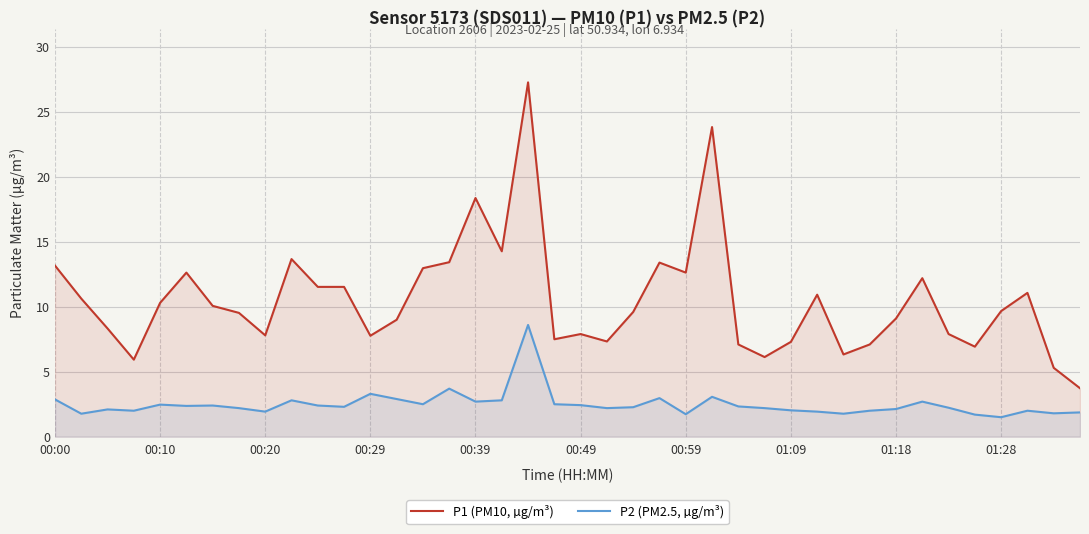

Reading right to left, list all the values displayed in this chart.

P1 (PM10, µg/m³): 3.7	5.3	11.1	9.7	6.9	7.9	12.2	9.1	7.1	6.3	10.9	7.3	6.1	7.1	23.8	12.6	13.4	9.6	7.3	7.9	7.5	27.3	14.3	18.4	13.4	13.0	9.0	7.8	11.5	11.5	13.7	7.8	9.5	10.1	12.6	10.3	5.9	8.3	10.6	13.2
P2 (PM2.5, µg/m³): 1.9	1.8	2.0	1.5	1.7	2.2	2.7	2.1	2.0	1.8	1.9	2.0	2.2	2.3	3.1	1.7	3.0	2.3	2.2	2.4	2.5	8.6	2.8	2.7	3.7	2.5	2.9	3.3	2.3	2.4	2.8	1.9	2.2	2.4	2.4	2.5	2.0	2.1	1.8	2.9